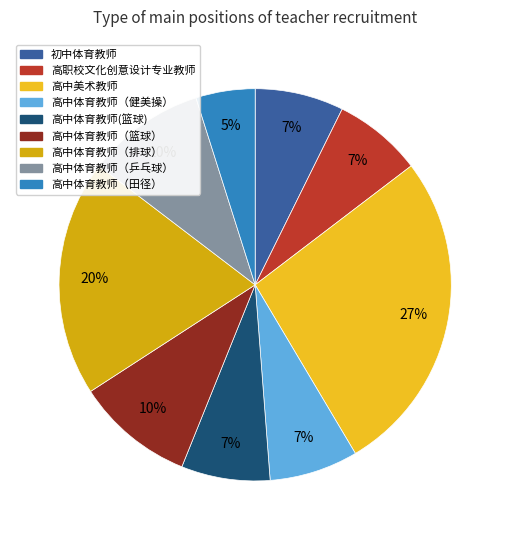

How many segments does this pie chart have?

9